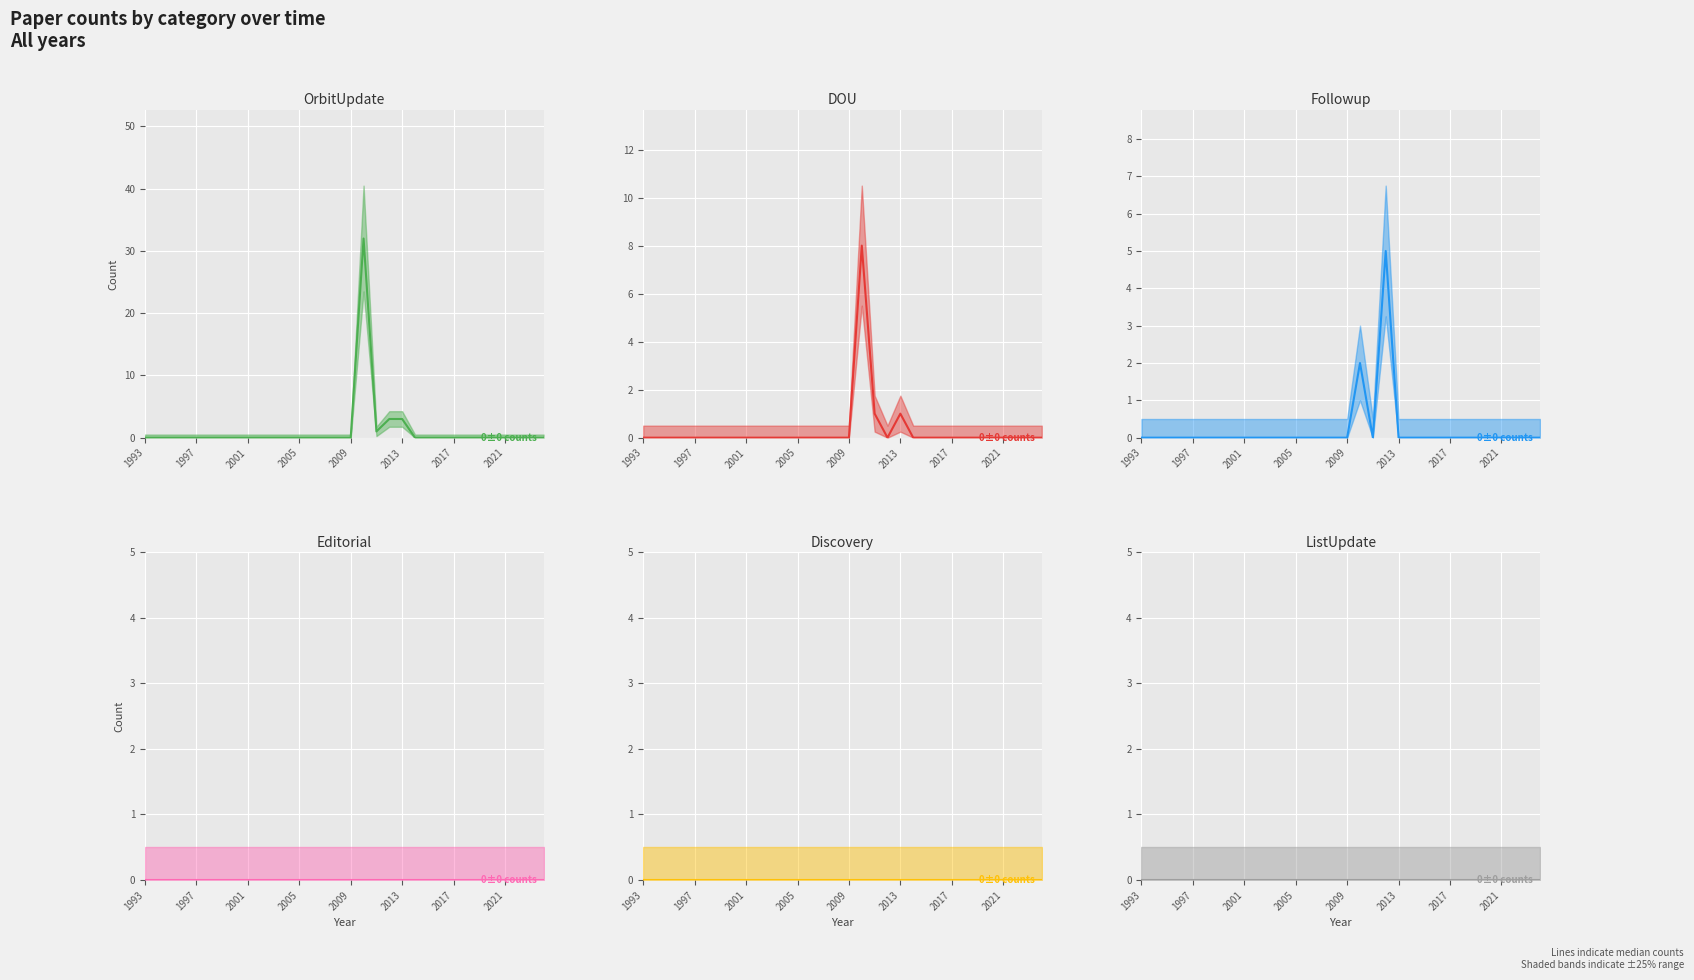

How many lines are shown in the chart?

6